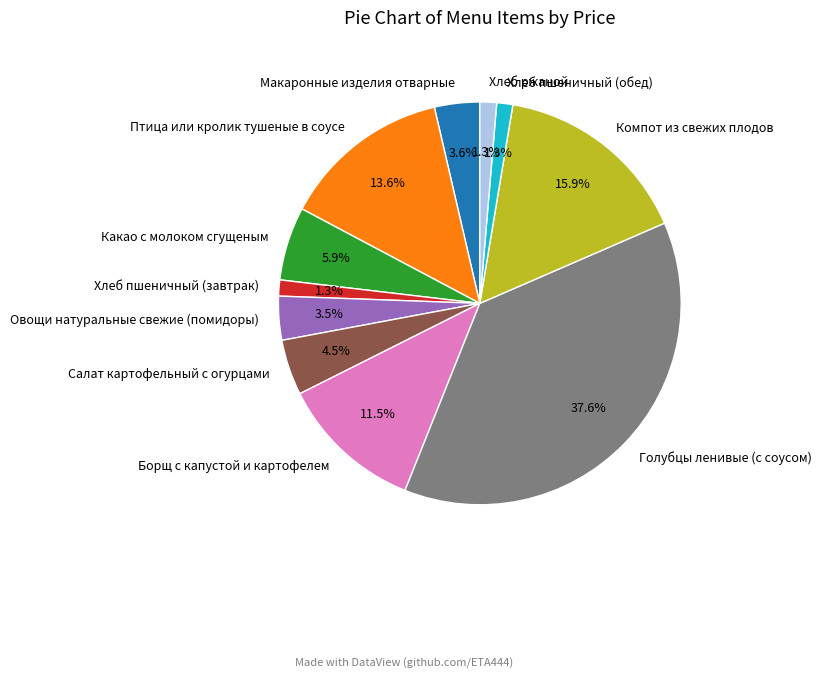

To the nearest percent, what is the difference between the largest and smallest slice percentages?

36%